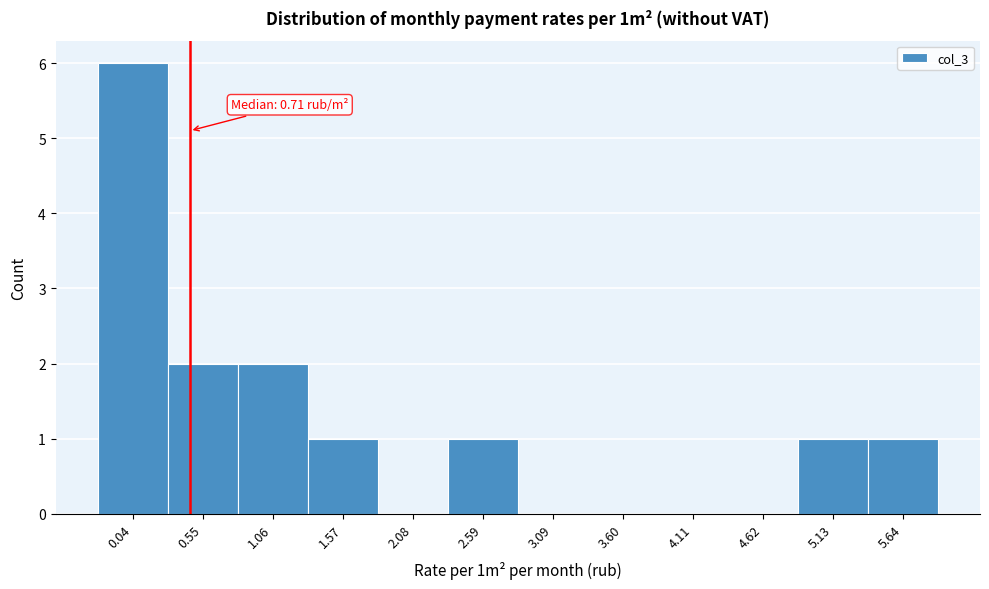

Reading left to right, what are all the values shown in this chart?

0.04=6	0.55=2	1.06=2	1.57=1	2.08=0	2.59=1	3.09=0	3.60=0	4.11=0	4.62=0	5.13=1	5.64=1